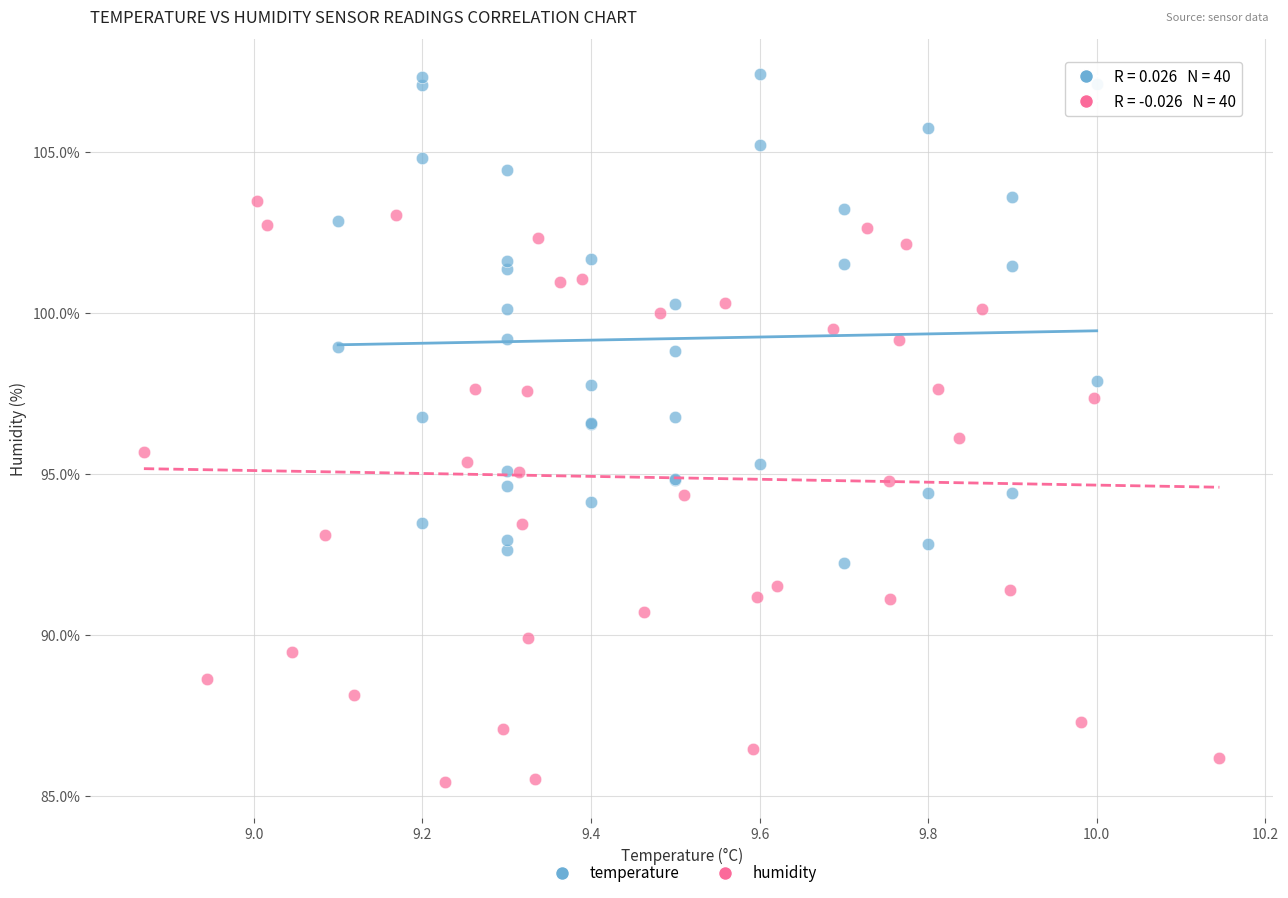

Which series reaches the minimum Y coordinate?

humidity